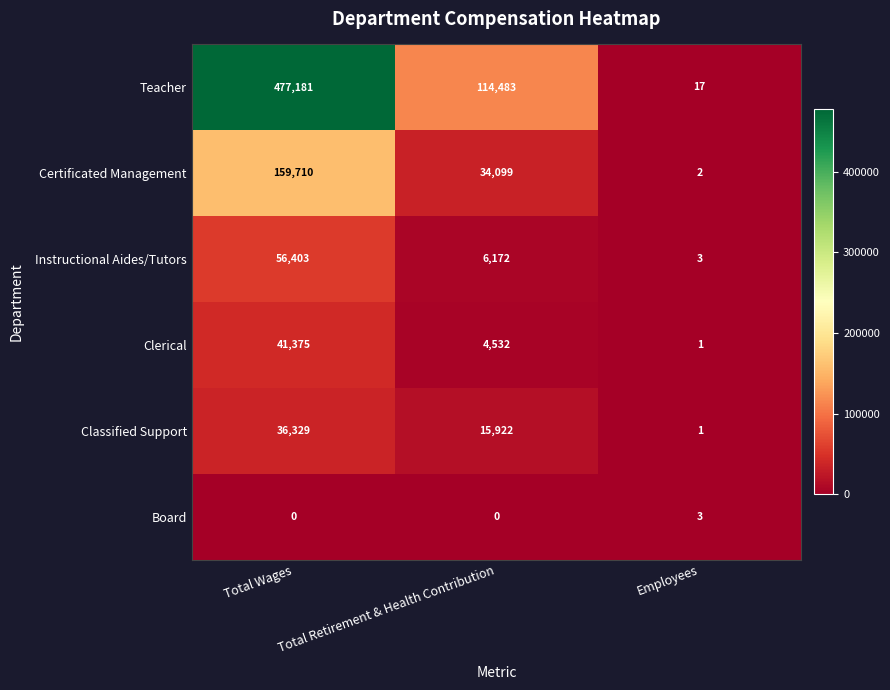

Count the Certificated Management values in the range 2 to 159710.

3